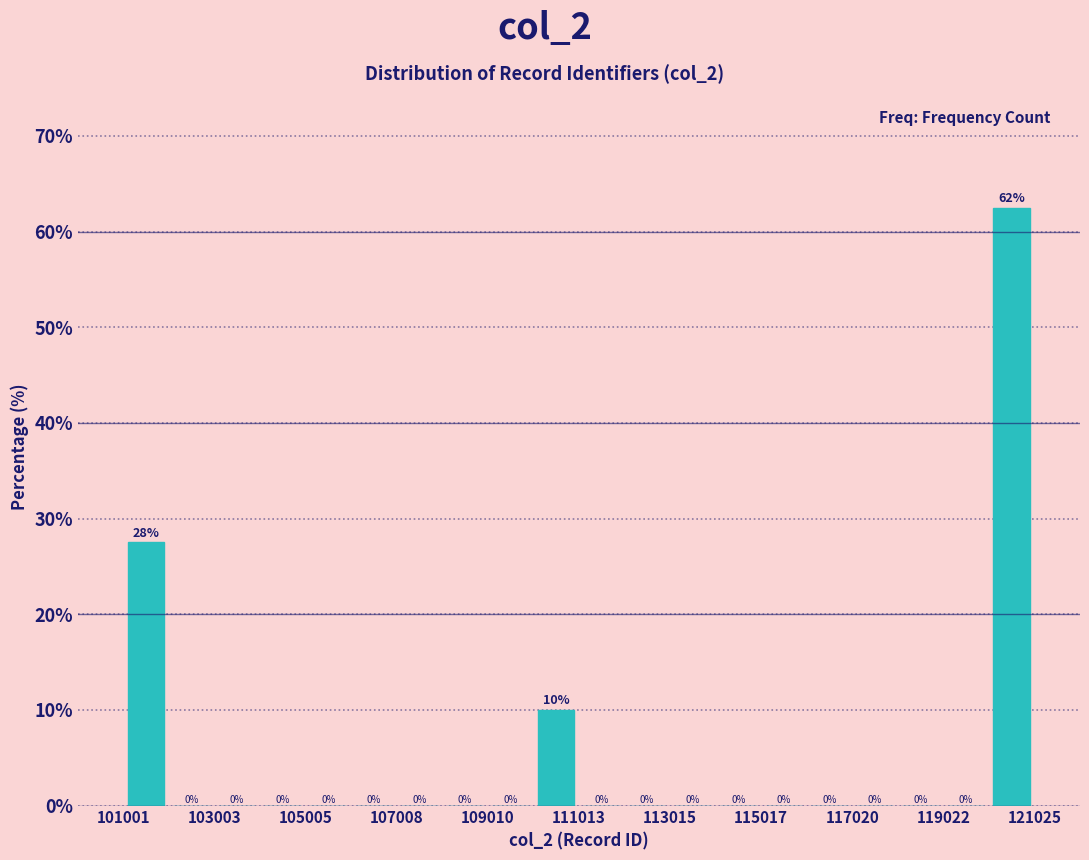

Read against the x-axis, roughly where is the centre of the tallest bar?

120500